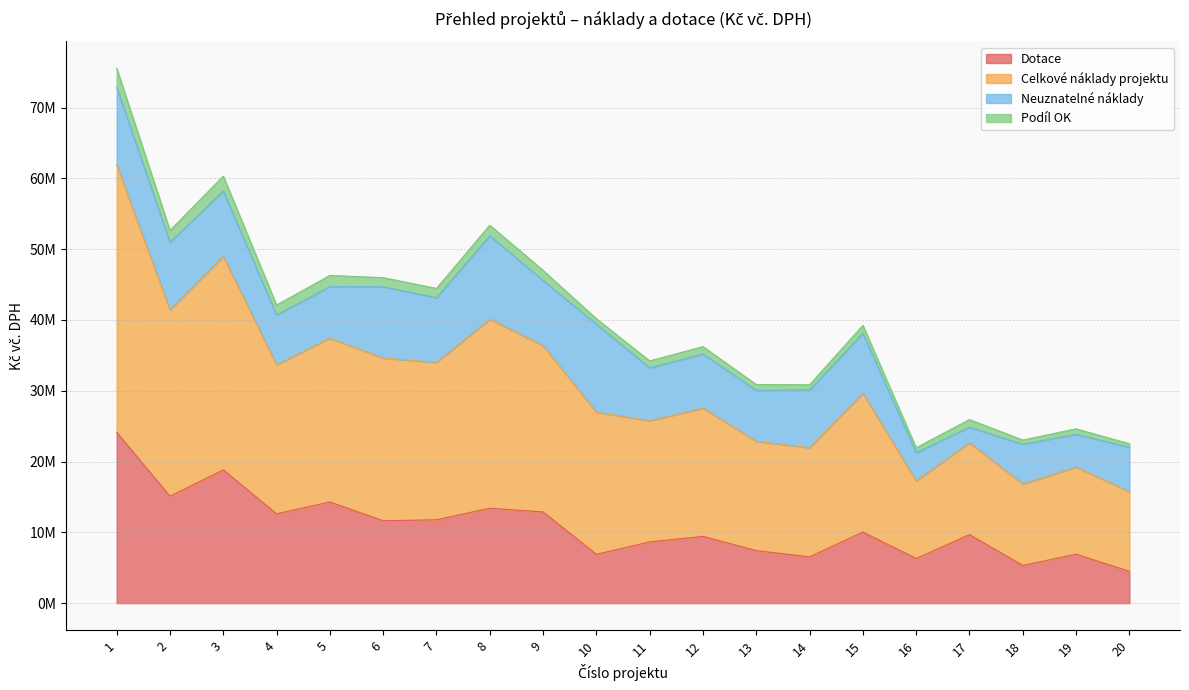

What are all the series names shown in the legend?

Dotace, Celkové náklady projektu, Neuznatelné náklady, Podíl OK